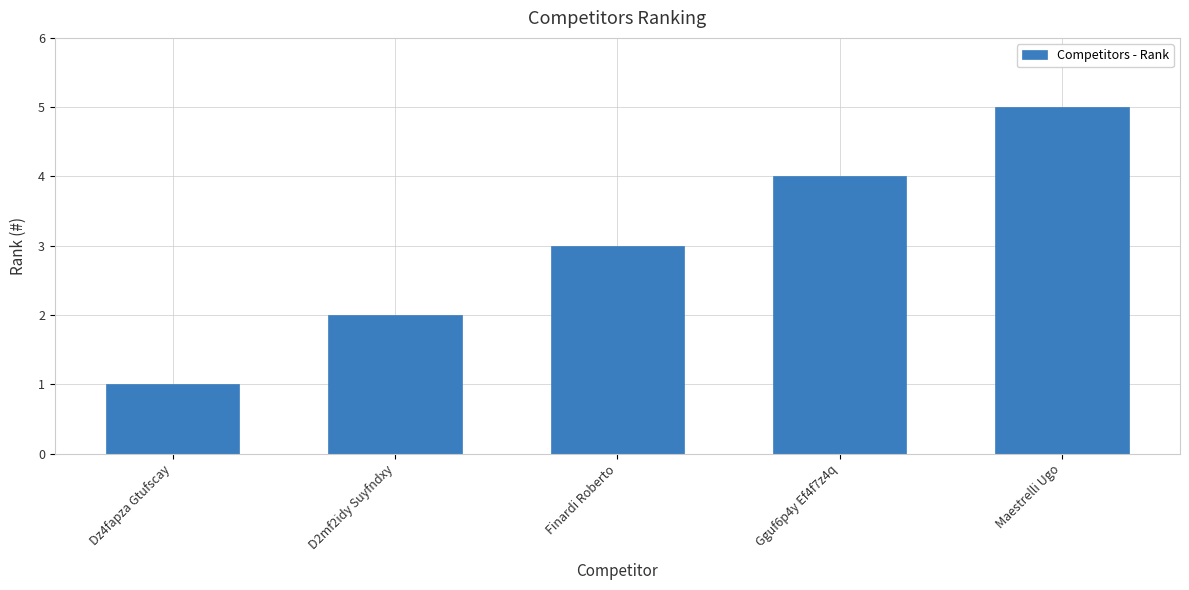

Does the chart contain stacked bars?

No